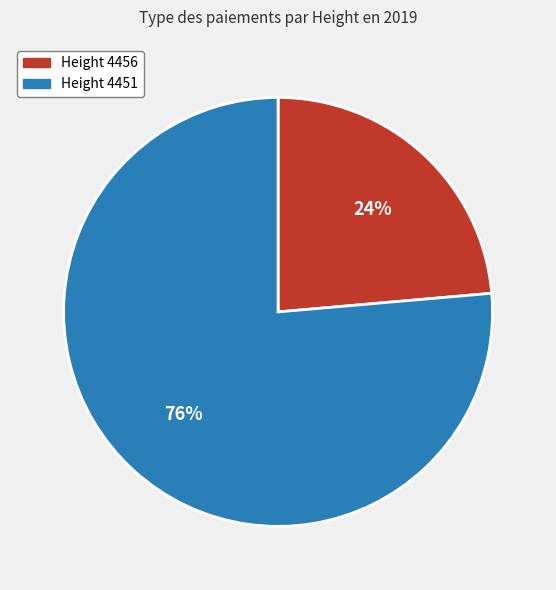

Is there any slice that represents more than half of the pie?

Yes